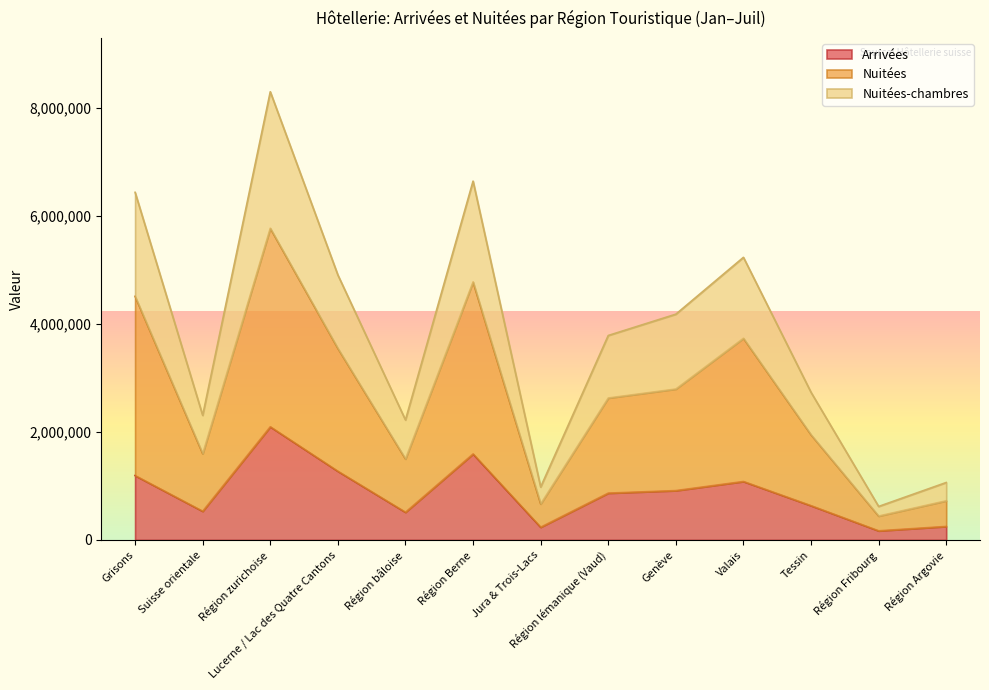

What is the sum of all Nuitées values?

34645121